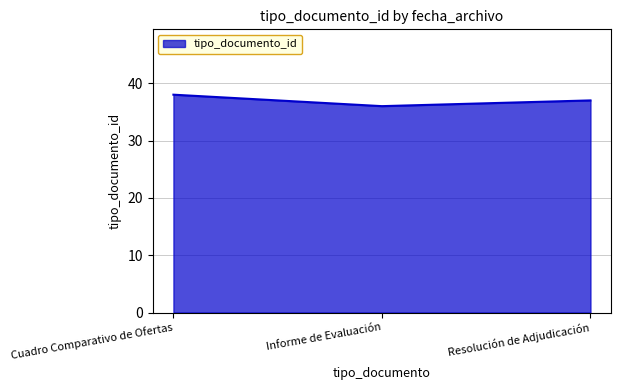

What position from the right is Informe de Evaluación?

2